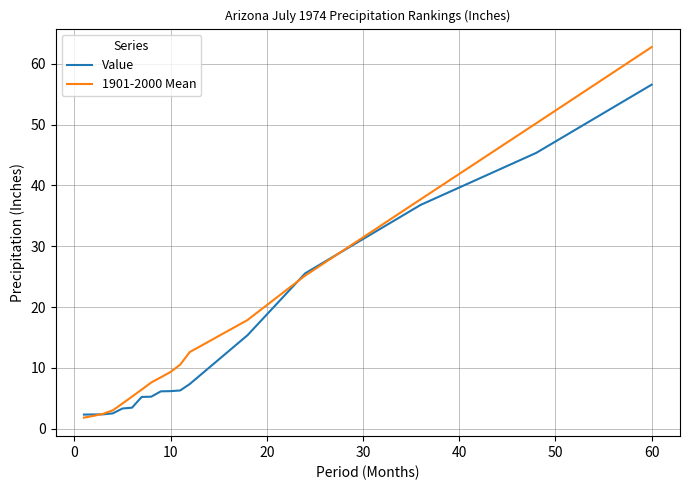

Is this an area chart (filled region under the line)?

No